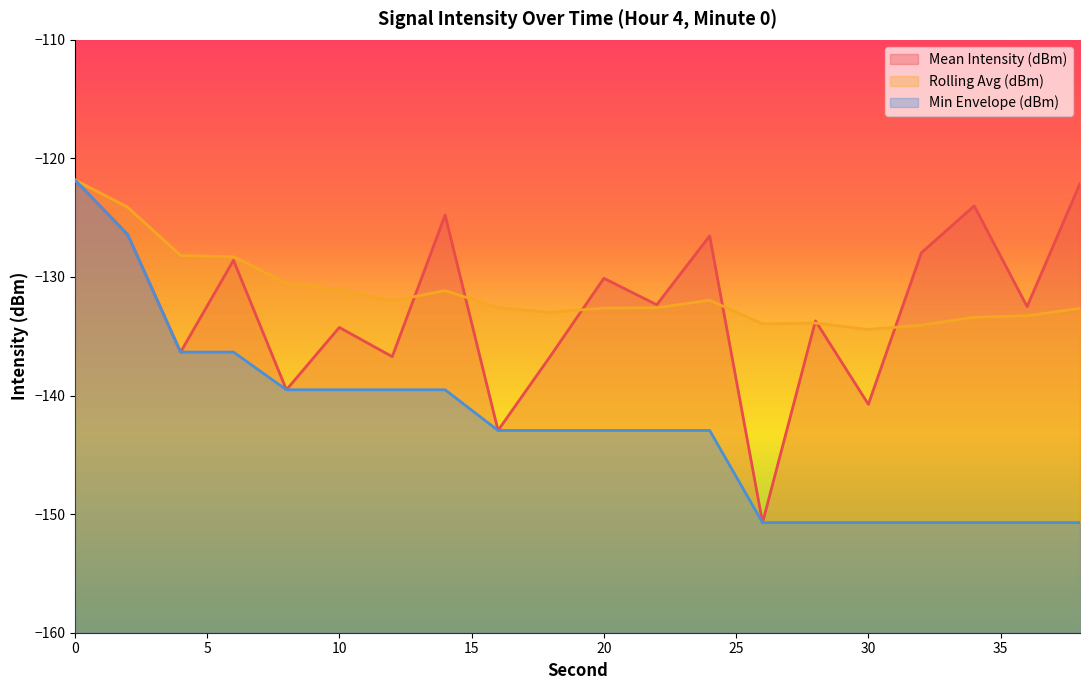

List the series in order of their peak value, lowest first.

Mean Intensity (dBm), Rolling Avg (dBm), Min Envelope (dBm)